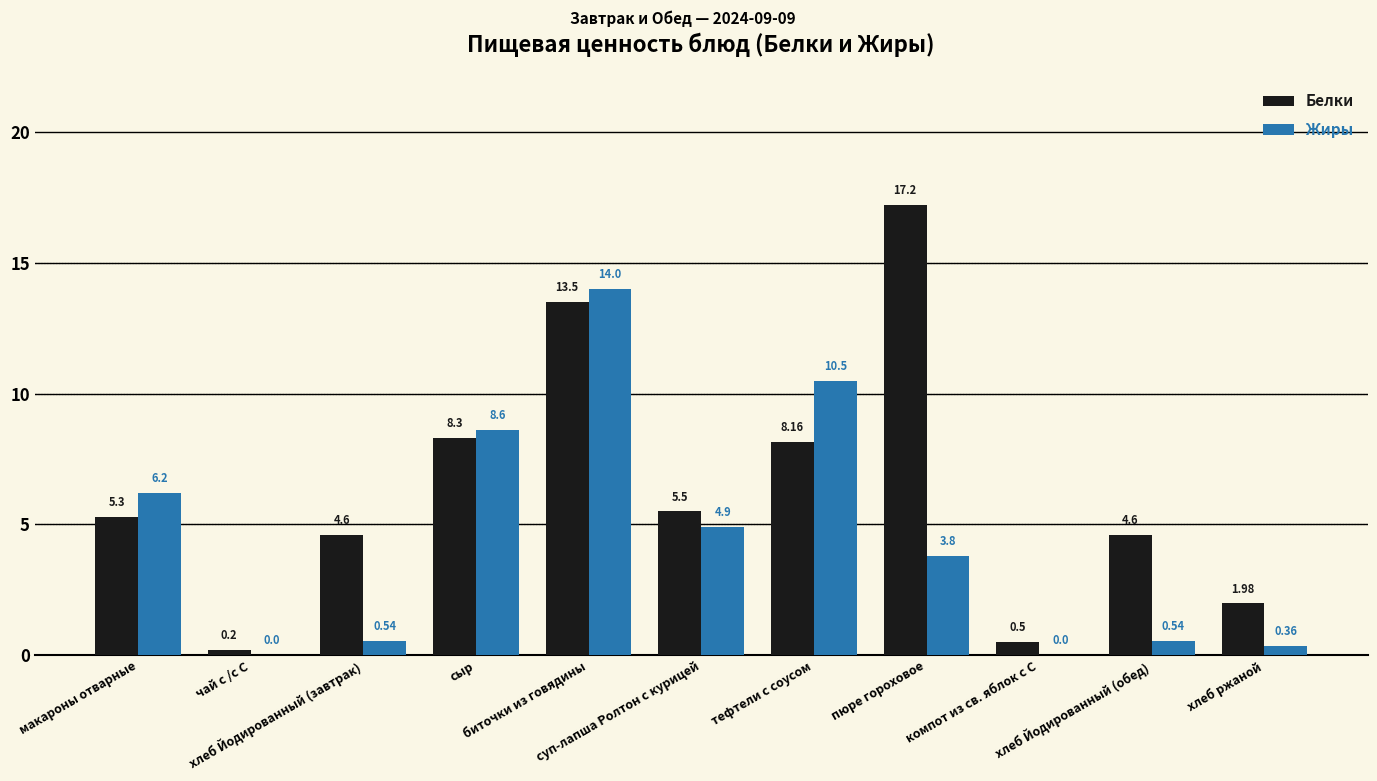

Are the bars horizontal?

No